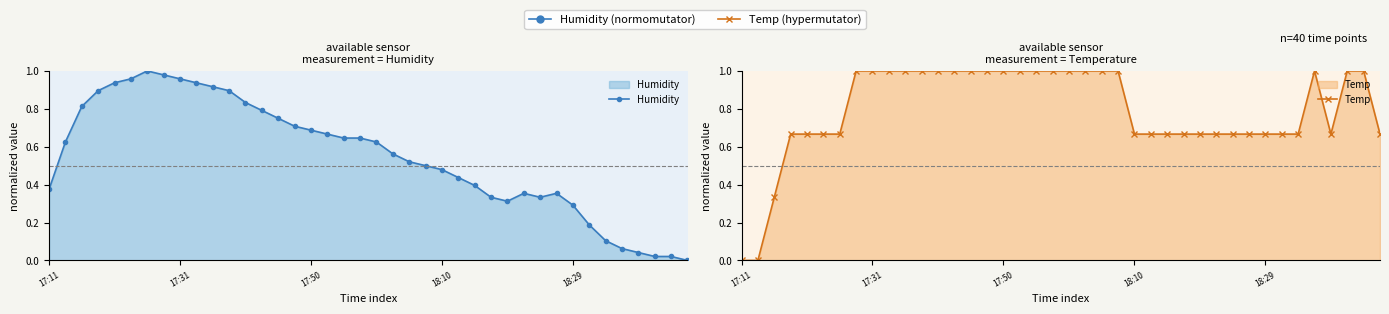

How many distinct data groups are displayed?

2